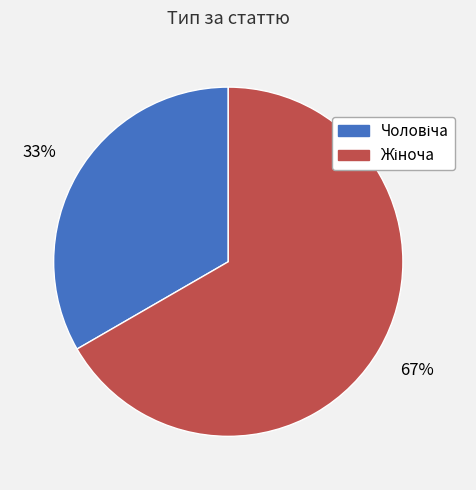

Is there any slice that represents more than half of the pie?

Yes